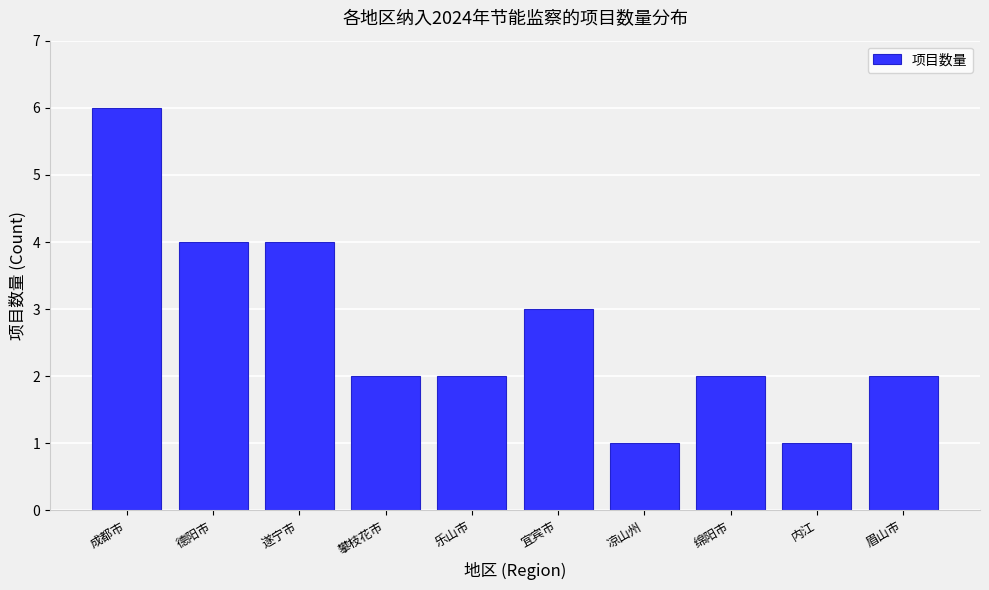

Reading left to right, what are all the values shown in this chart?

成都市=6	德阳市=4	遂宁市=4	攀枝花市=2	乐山市=2	宜宾市=3	凉山州=1	绵阳市=2	内江=1	眉山市=2